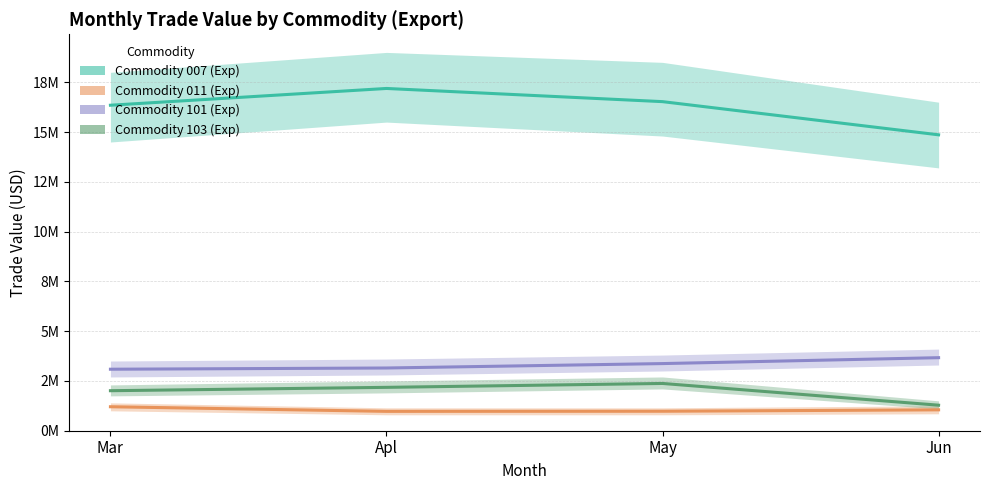

The value of Commodity 101 (Exp) at Mar is 3088710. True or false?

True